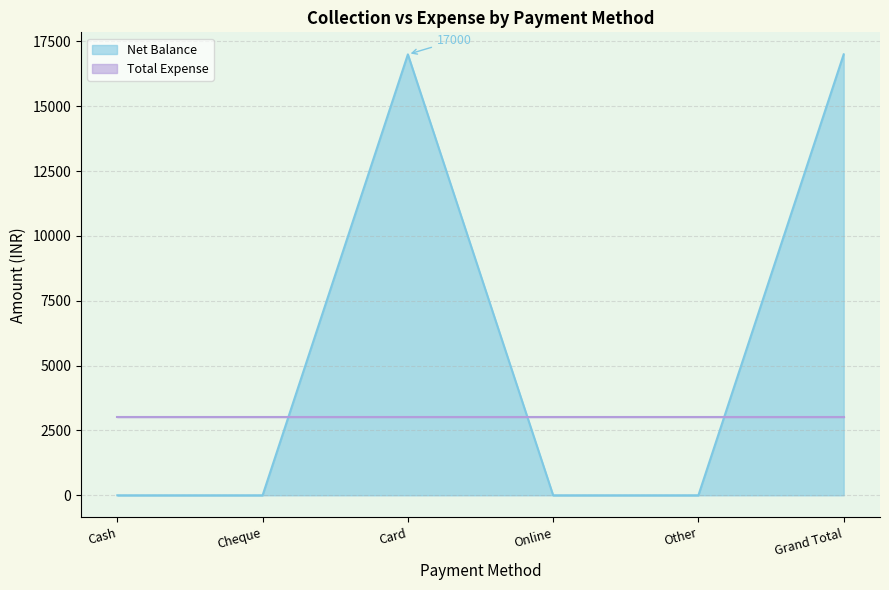

True or false: Net Balance has a value of 17000 at Card.

True